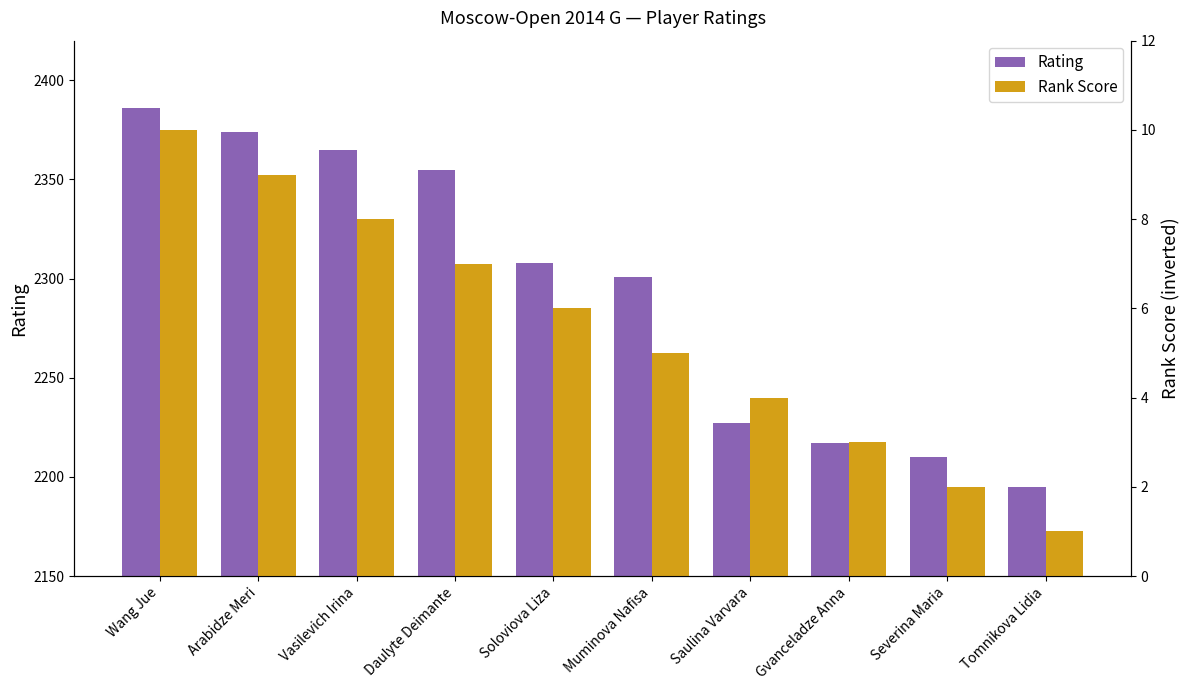

What is the difference between the highest and lowest values at Saulina Varvara?

2223